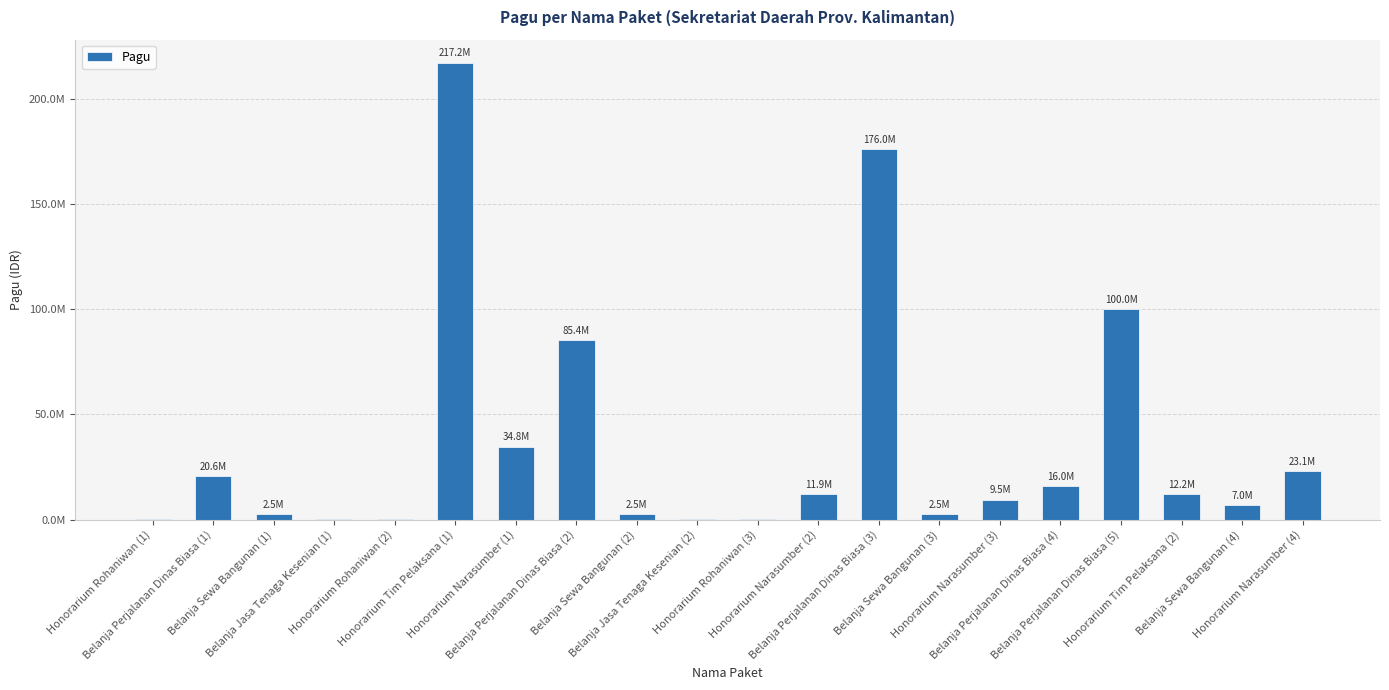

Rank the categories by value from lowest to highest.

Honorarium Rohaniwan (1), Belanja Jasa Tenaga Kesenian (1), Honorarium Rohaniwan (2), Belanja Jasa Tenaga Kesenian (2), Honorarium Rohaniwan (3), Belanja Sewa Bangunan (1), Belanja Sewa Bangunan (2), Belanja Sewa Bangunan (3), Belanja Sewa Bangunan (4), Honorarium Narasumber (3), Honorarium Narasumber (2), Honorarium Tim Pelaksana (2), Belanja Perjalanan Dinas Biasa (4), Belanja Perjalanan Dinas Biasa (1), Honorarium Narasumber (4), Honorarium Narasumber (1), Belanja Perjalanan Dinas Biasa (2), Belanja Perjalanan Dinas Biasa (5), Belanja Perjalanan Dinas Biasa (3), Honorarium Tim Pelaksana (1)